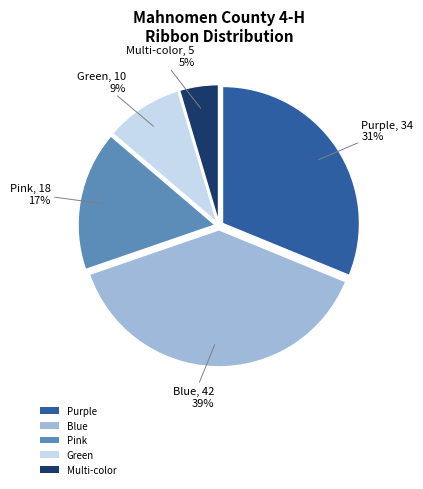

True or false: Green accounts for 9% of the total.

True